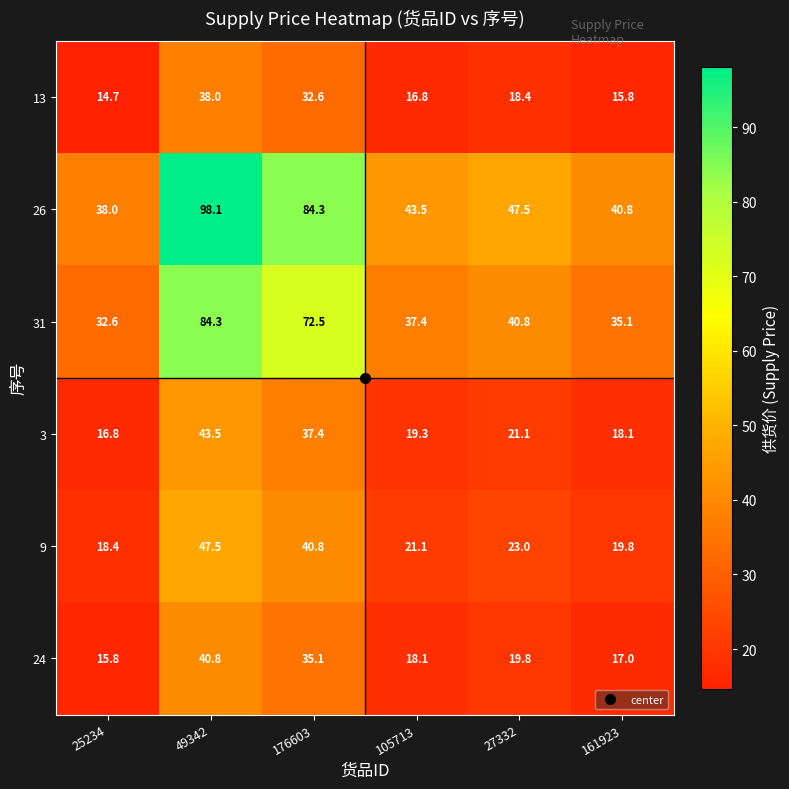

True or false: 26 has a value of 98.1 at 49342.

True